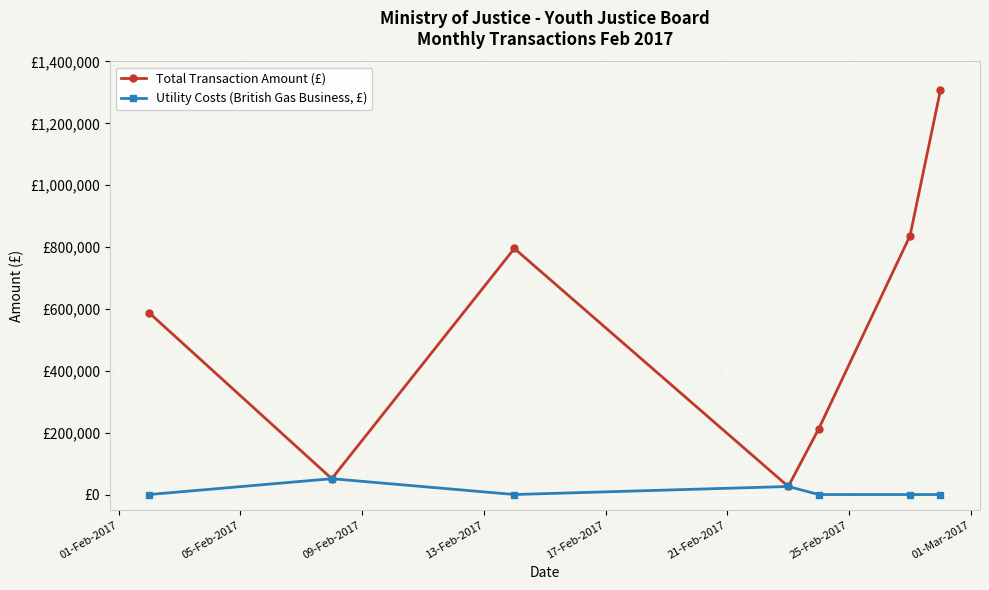

List the series in order of their peak value, highest first.

Total Transaction Amount (£), Utility Costs (British Gas Business, £)